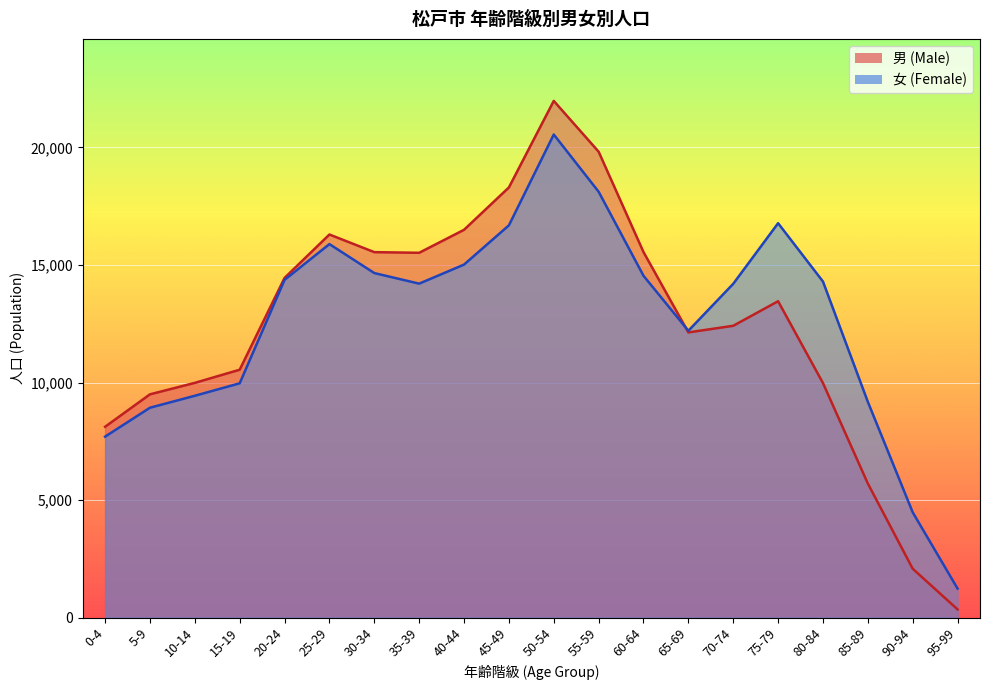

True or false: 女 (Female) has more than 2 points higher than both neighbors.

True